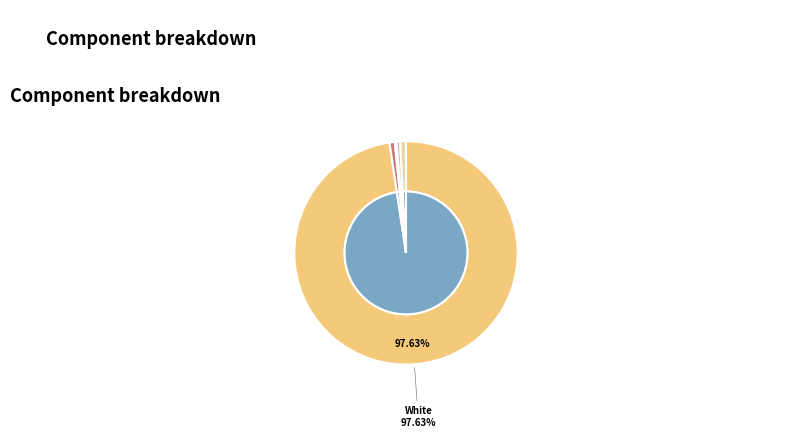

To the nearest percent, what is the difference between the largest and smallest slice percentages?

98%